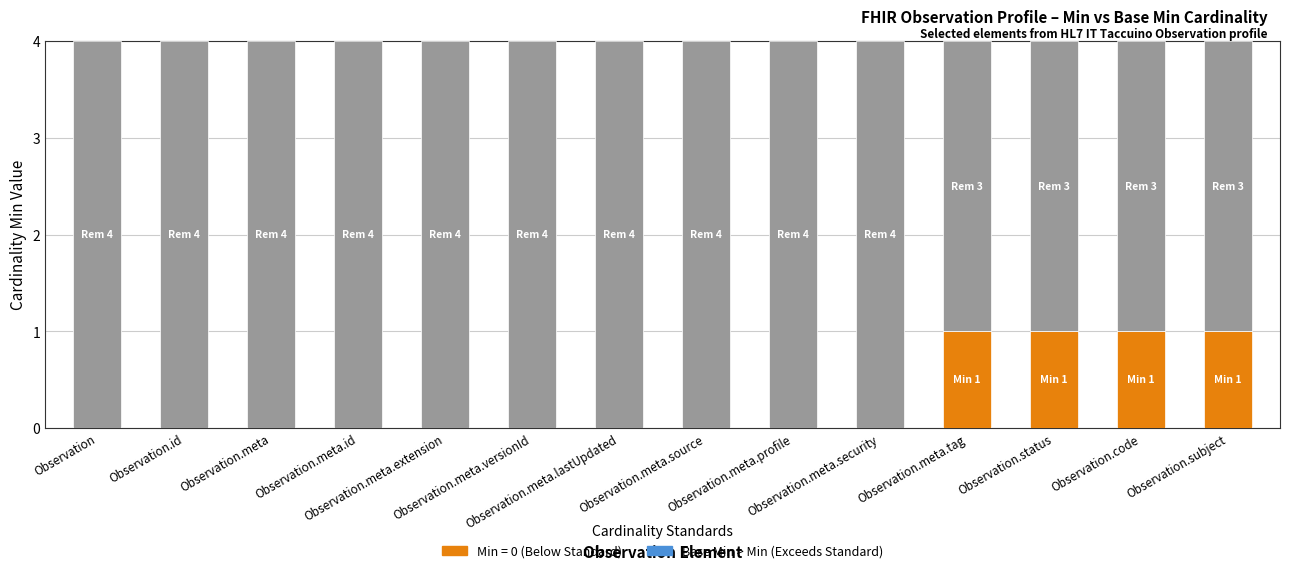

True or false: Min (Below Standard) has a value of 1 at Observation.code.

True